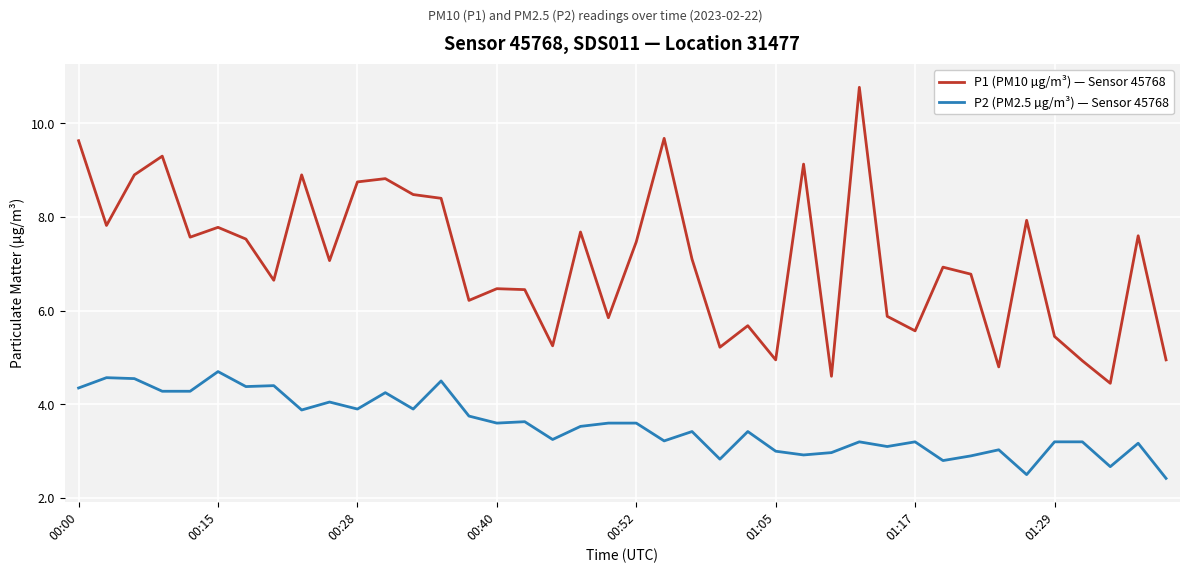

Which series has the widest spread of values?

P1 (PM10 µg/m³) — Sensor 45768